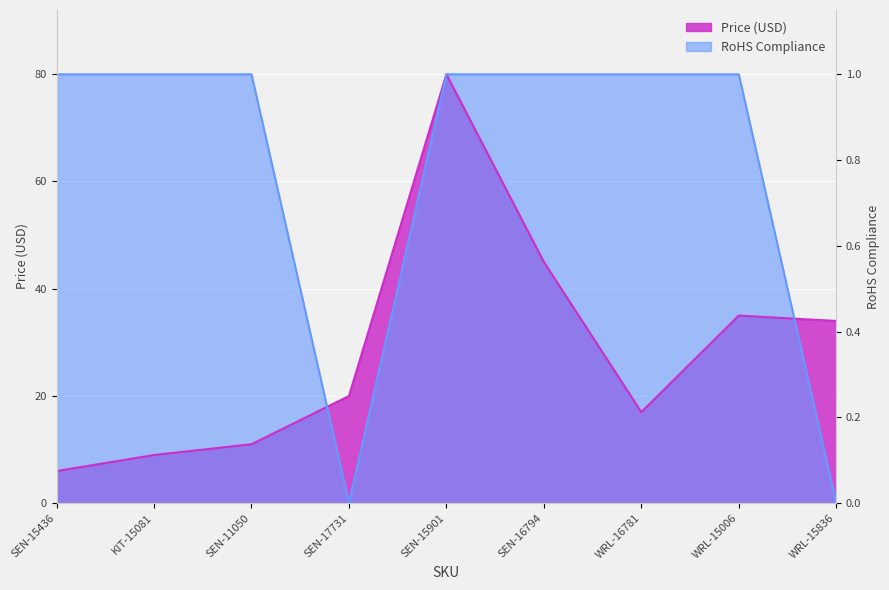

How many interior local peaks does the Price (USD) series have?

2